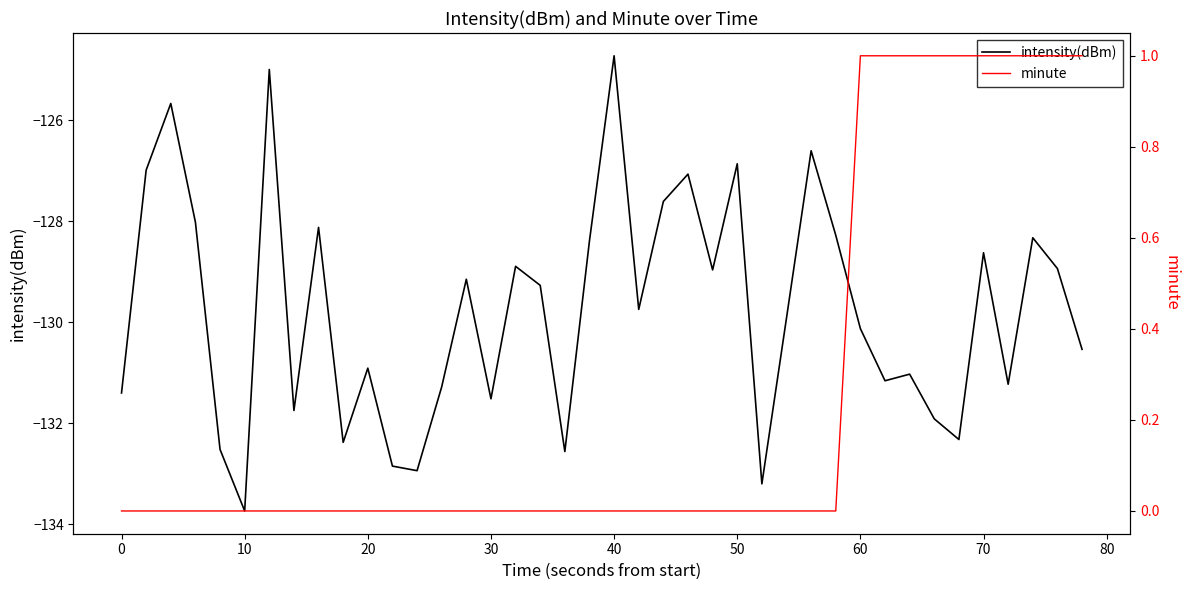

At which label does intensity(dBm) reach its peak?

40